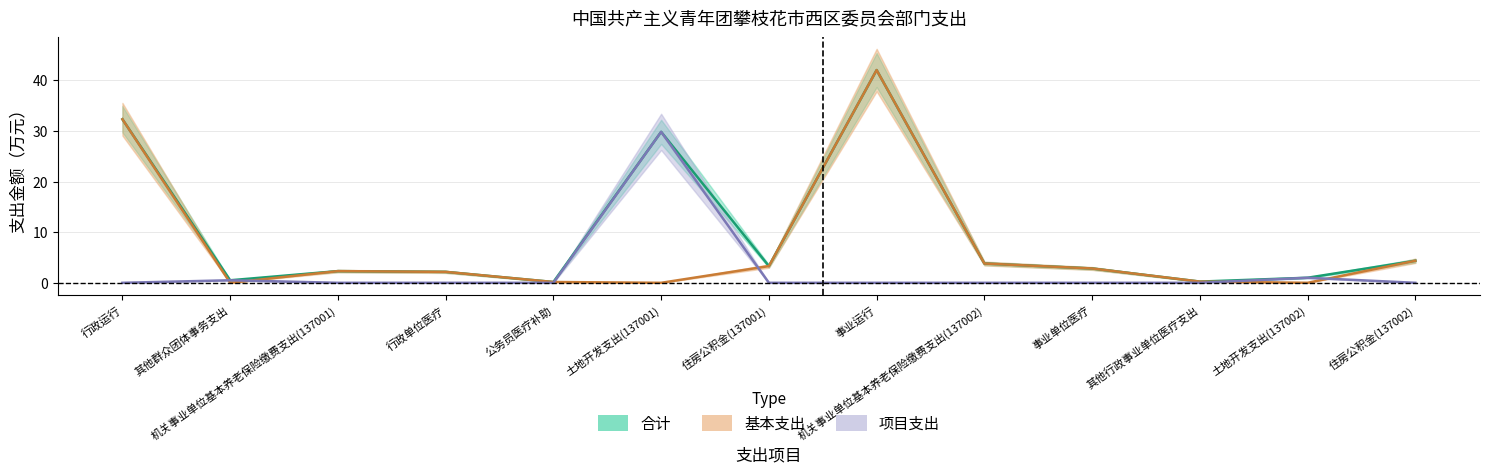

Which series has the widest spread of values?

基本支出